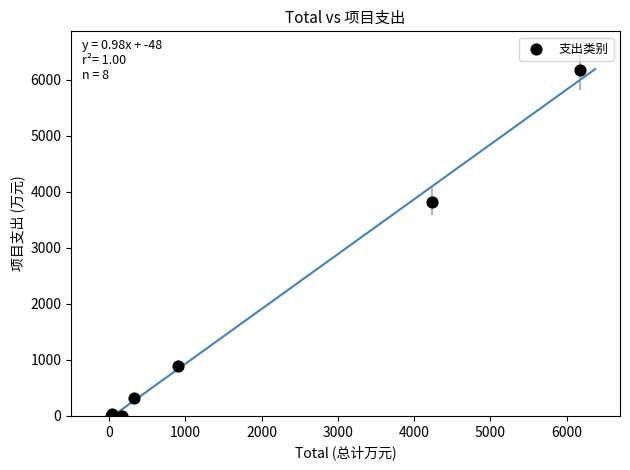

What Y value in the scatter plot is closest to 3086?

3824.8